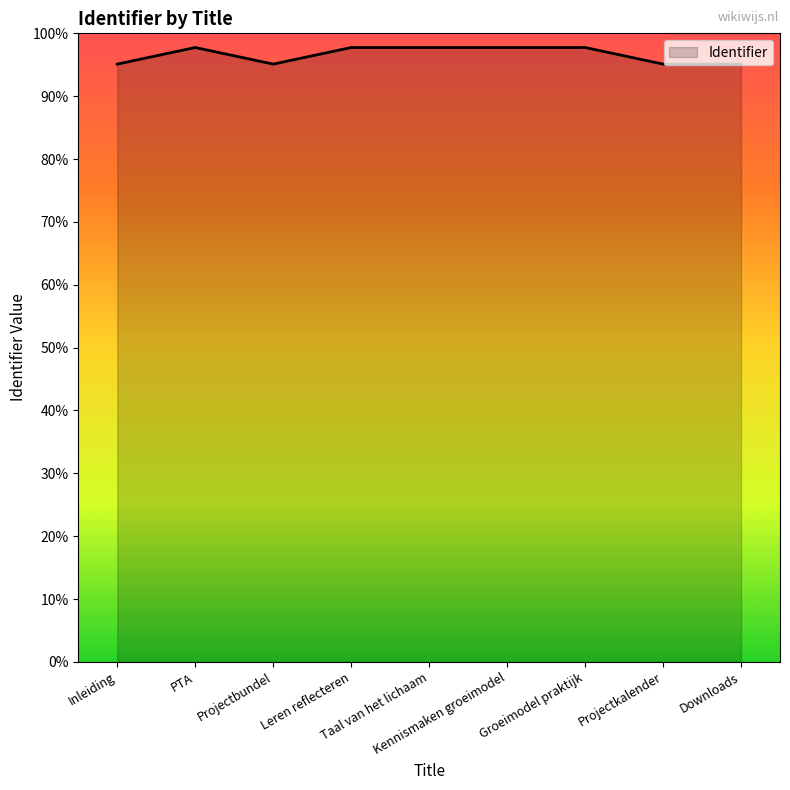

List the labels in order of value, smallest first.

Inleiding, Projectbundel, Projectkalender, Downloads, PTA, Leren reflecteren, Taal van het lichaam, Kennismaken groeimodel, Groeimodel praktijk